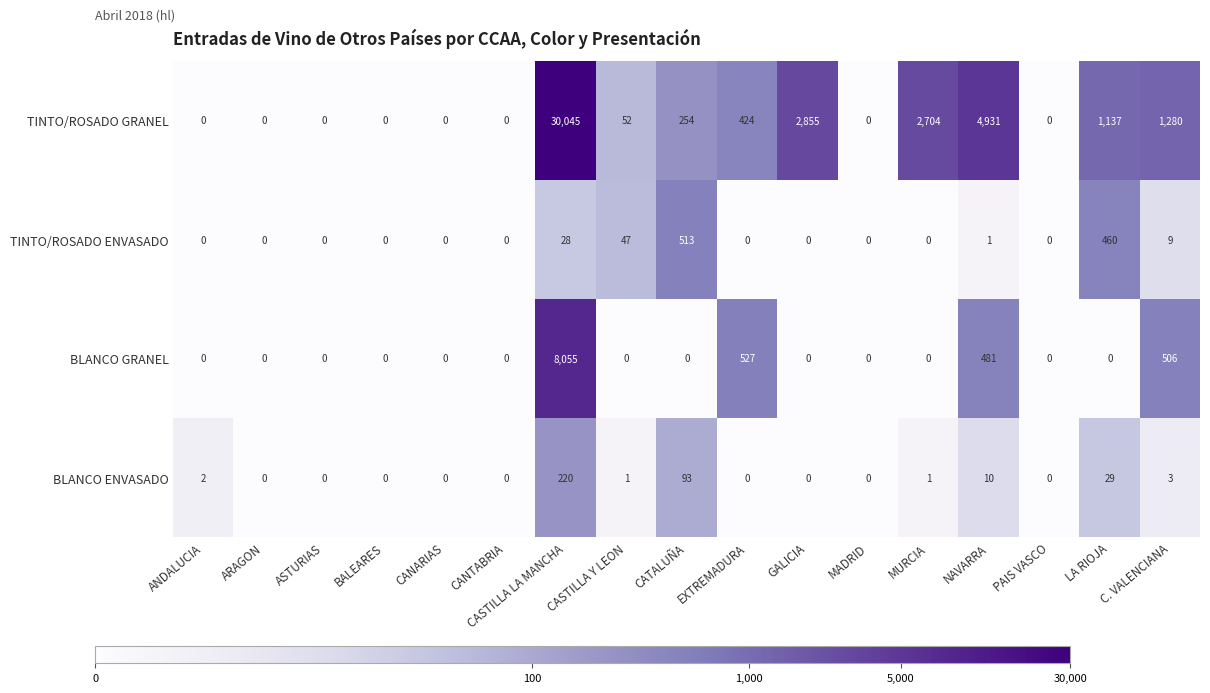

Which category has the highest value across all series?

CASTILLA LA MANCHA